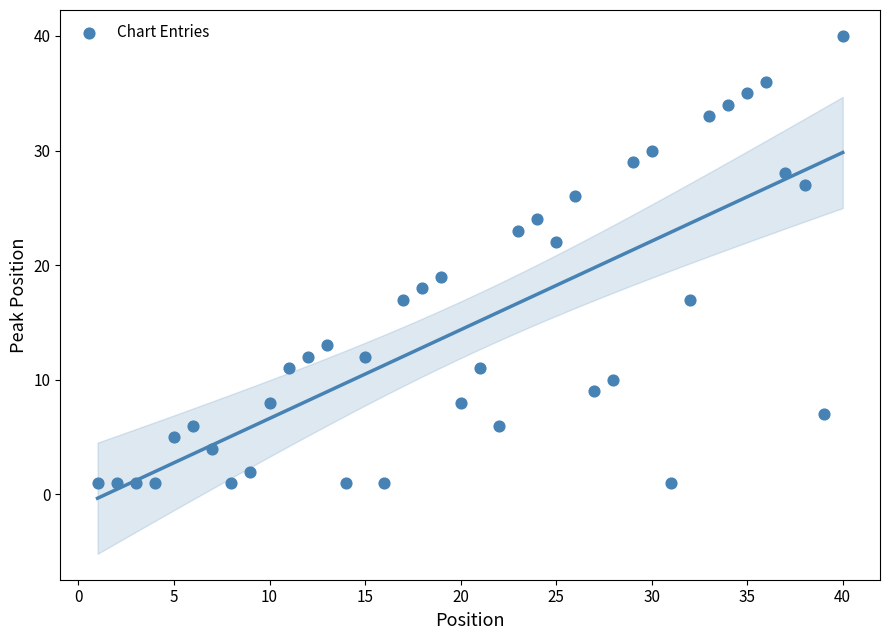

What Y value in the scatter plot is closest to 20?

19